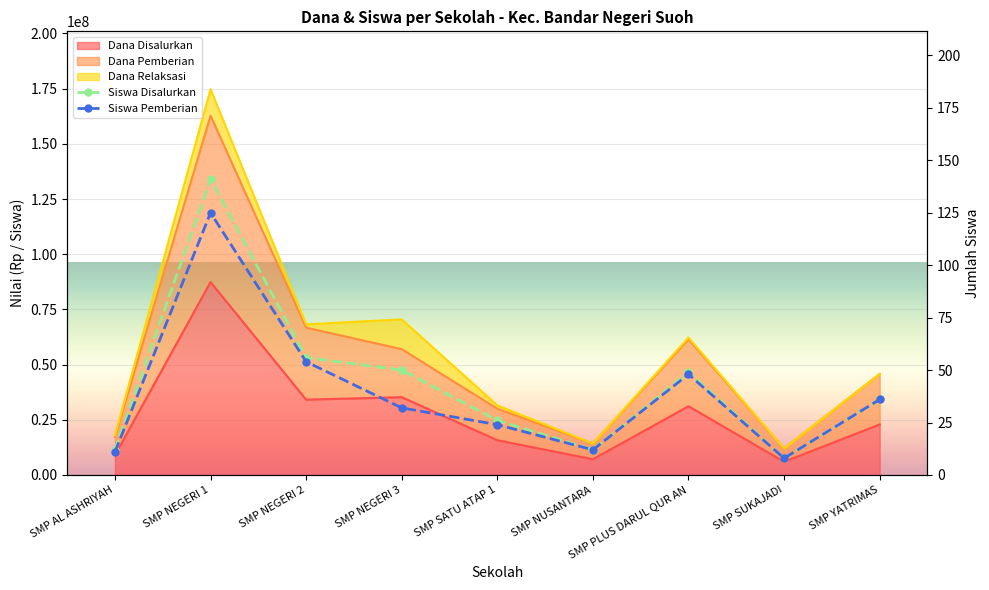

Where is the first local minimum for Siswa Disalurkan?

SMP NUSANTARA